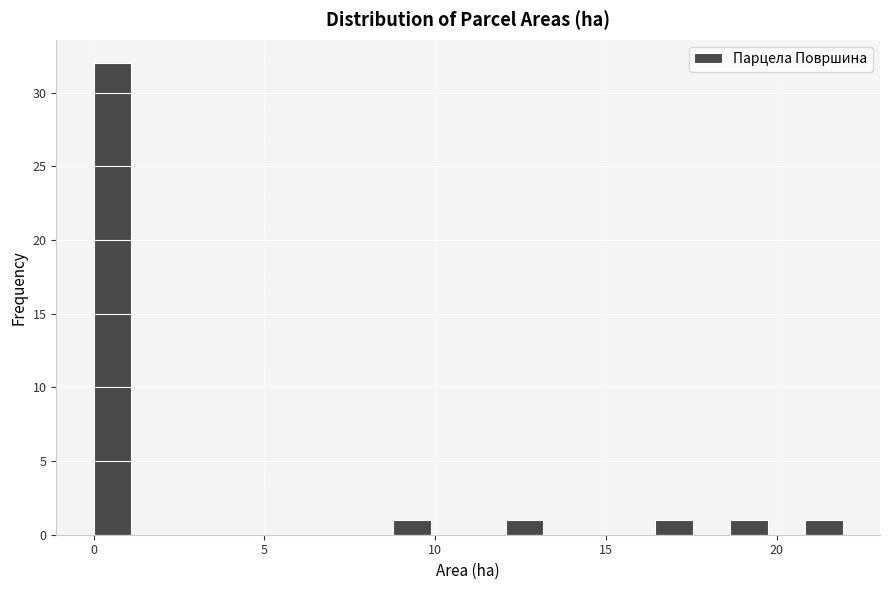

Around what value on the x-axis is the tallest bar? Give the approximate position of its centre, as read against the axis.

0.5